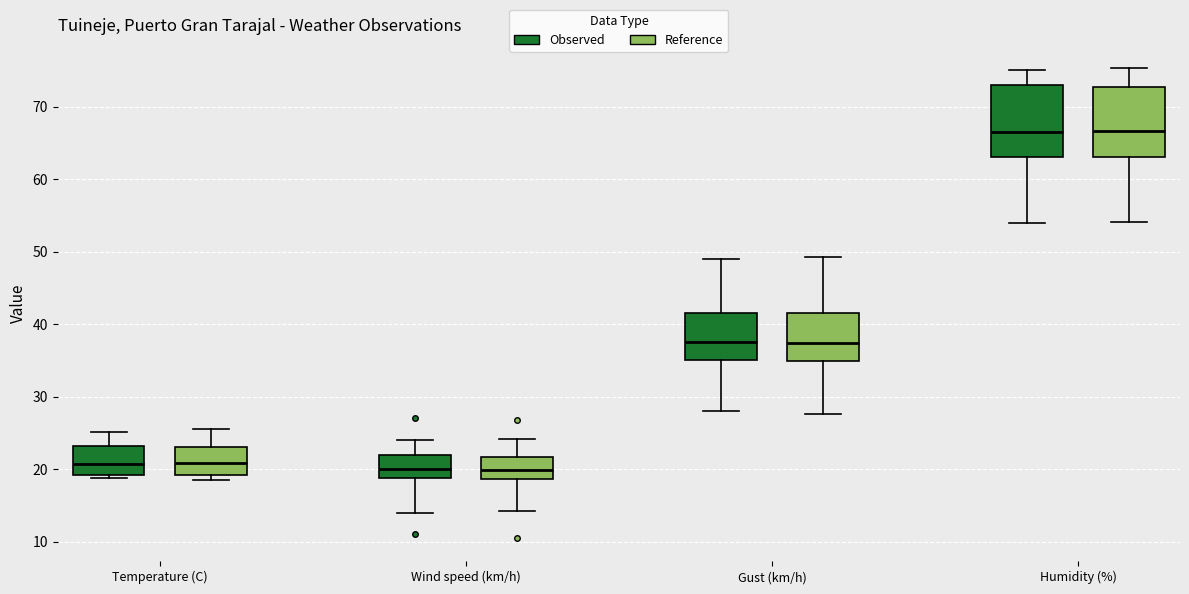

Where does the upper whisker of the box for Wind speed (km/h) (Reference) end on the y-axis? The values are not printed on the chart, so give them approximately, as read against the axis.

24